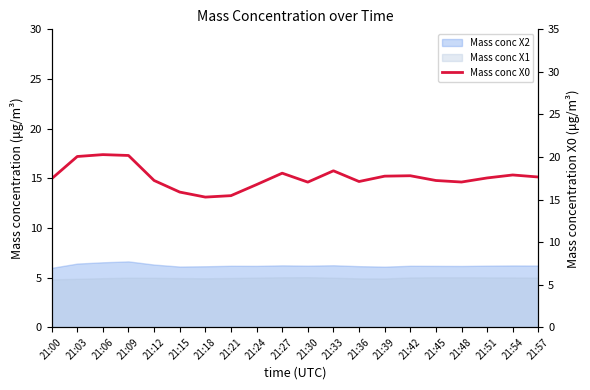

Which category has the highest value across all series?

21:06